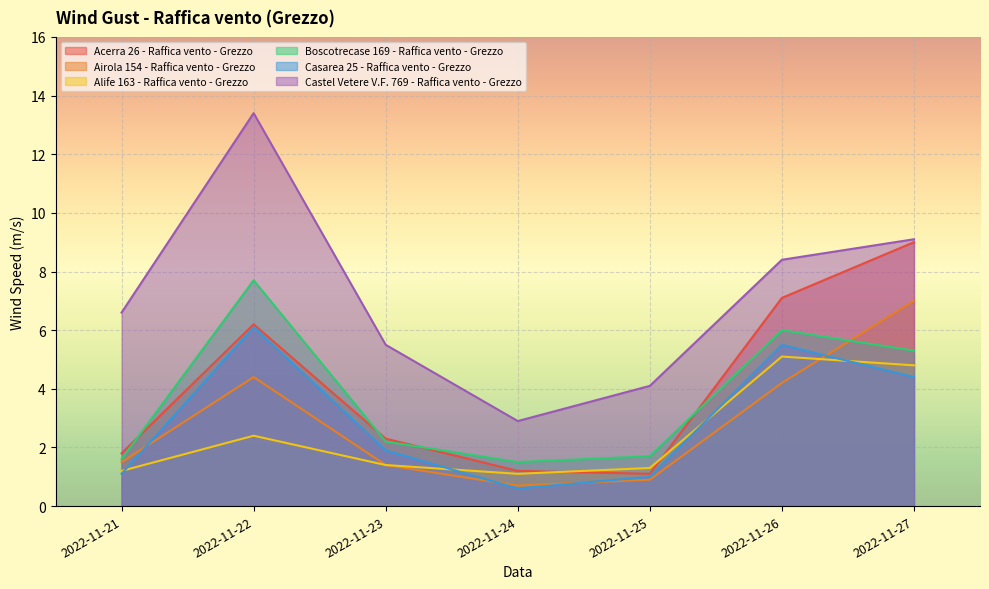

Between 2022-11-26 and 2022-11-25, which is larger?

2022-11-26